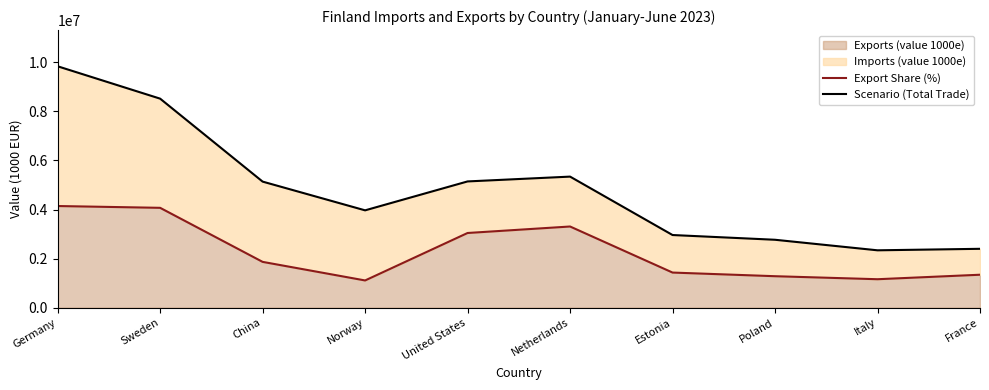

List the labels in order of Scenario (Total Trade) value, largest first.

Germany, Sweden, Netherlands, United States, China, Norway, Estonia, Poland, France, Italy